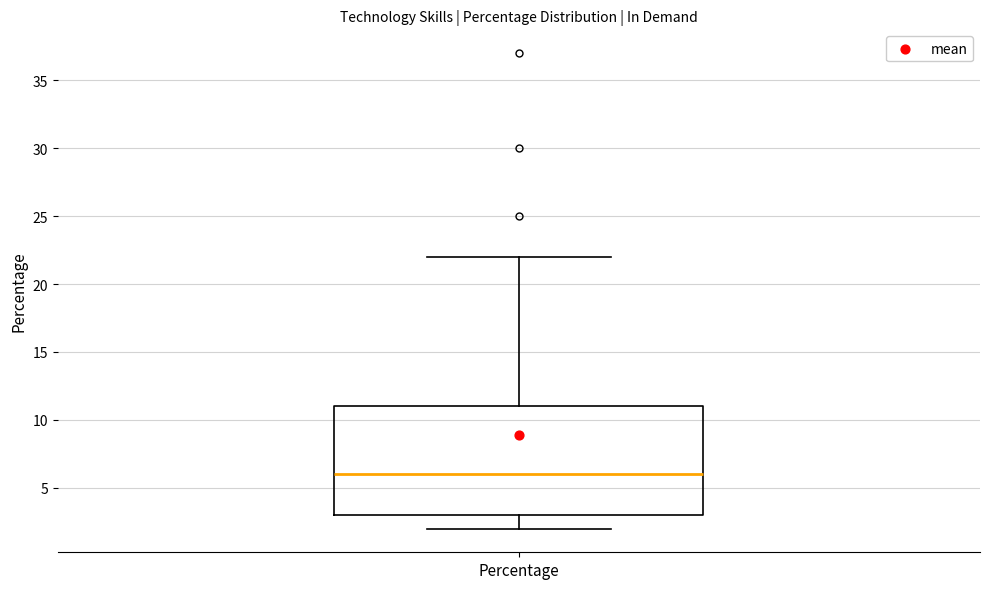

Where does the upper whisker of the box for Percentage end on the y-axis? The values are not printed on the chart, so give them approximately, as read against the axis.

22